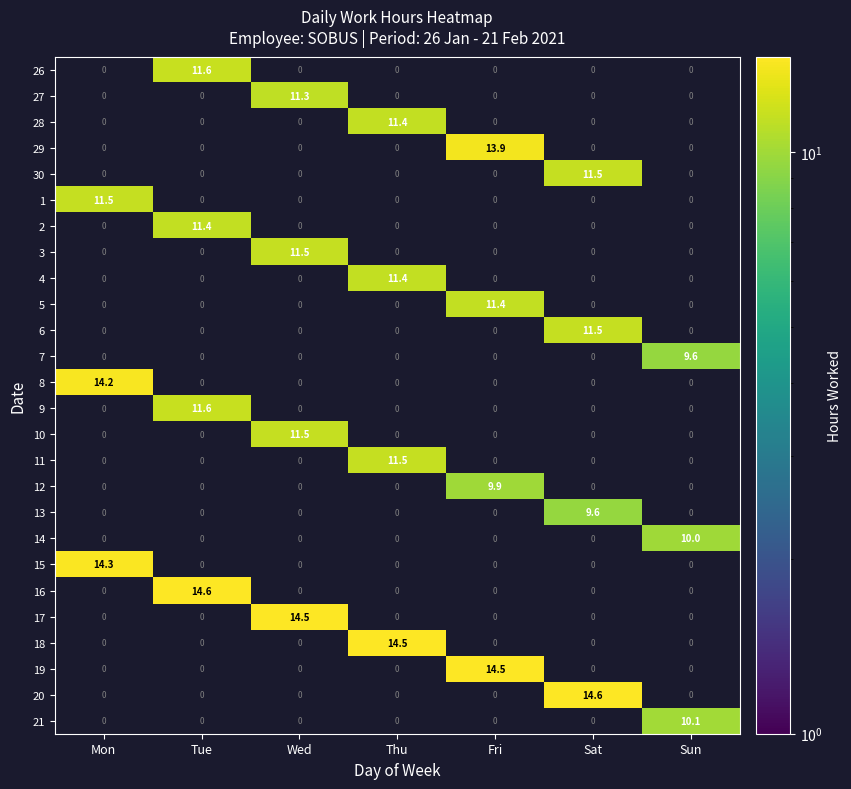

True or false: 20 has a value of 25.1 at Sat.

False